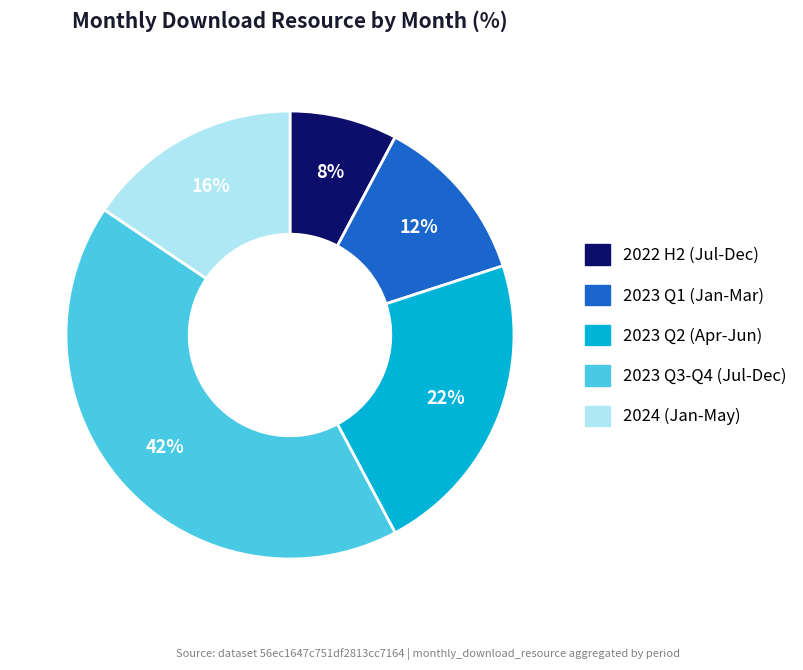

Count the number of slices in the pie.

5